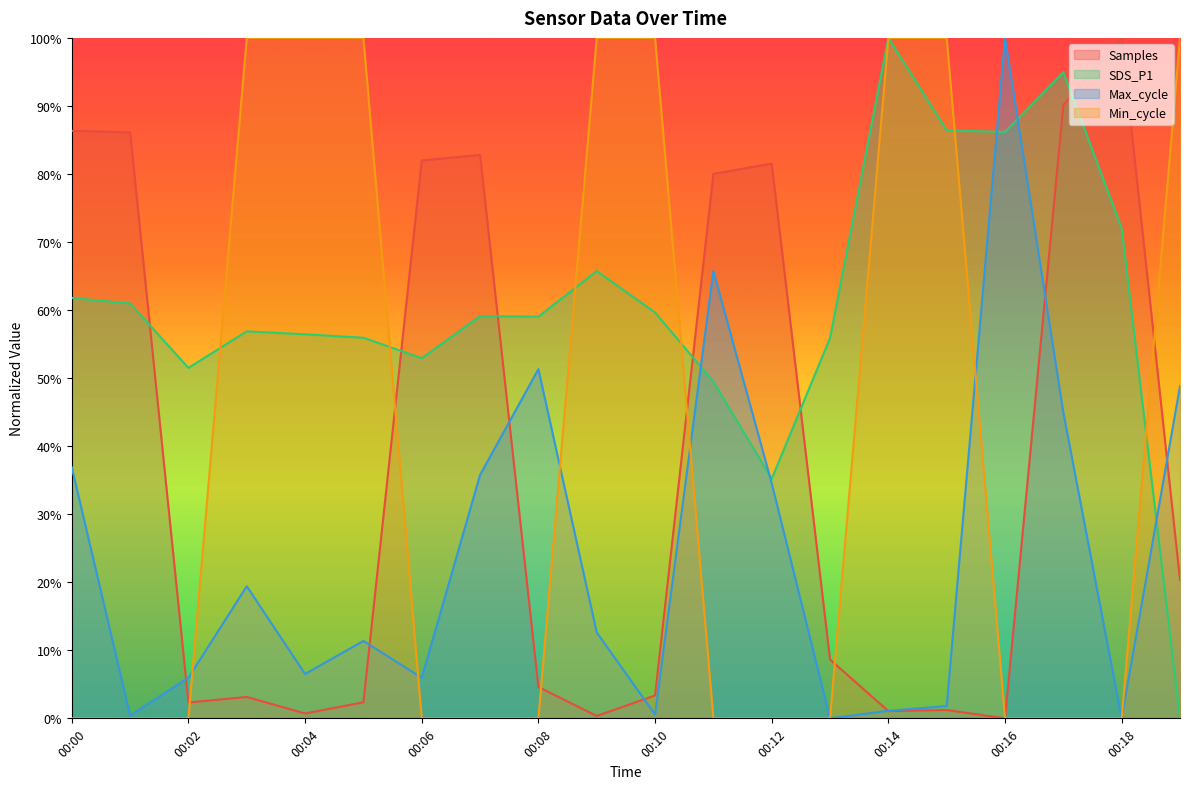

Between 00:14 and 00:05, which is larger?

00:05